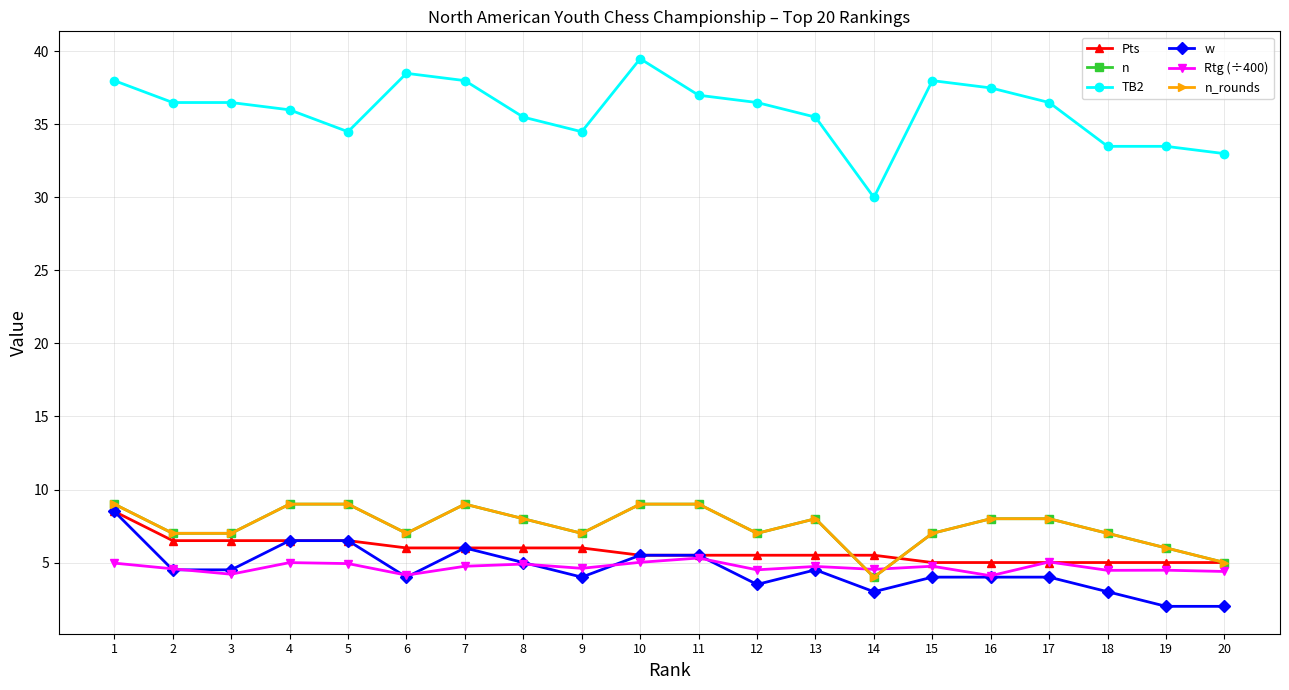

What is the value of the Pts point at the 7th from the left?

6.0